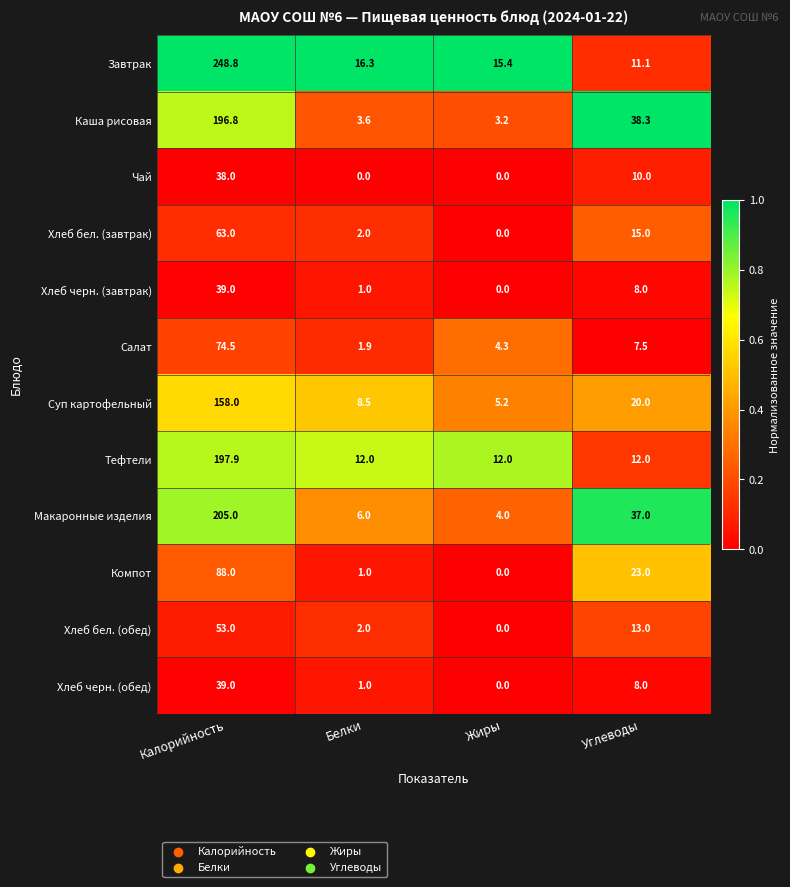

The value of Чай at Углеводы is 6.5. True or false?

False